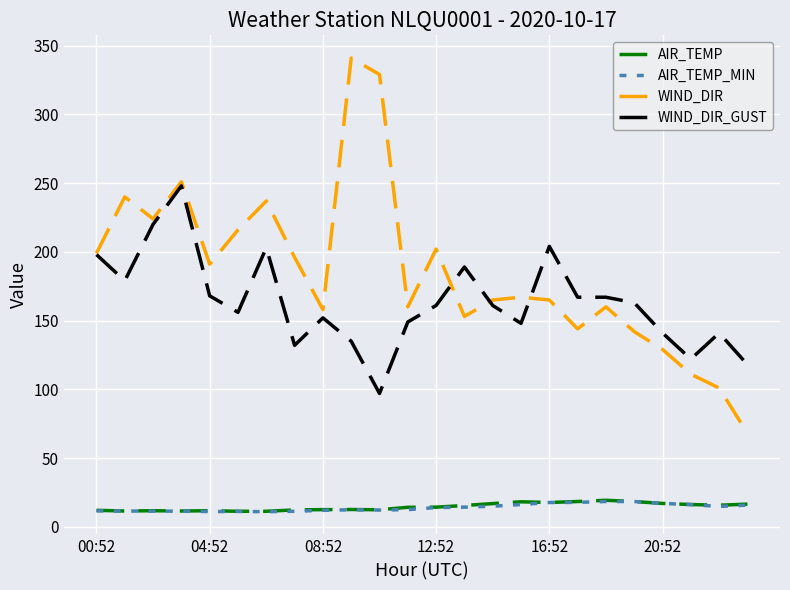

What is the sum of all WIND_DIR_GUST values?

3919.0